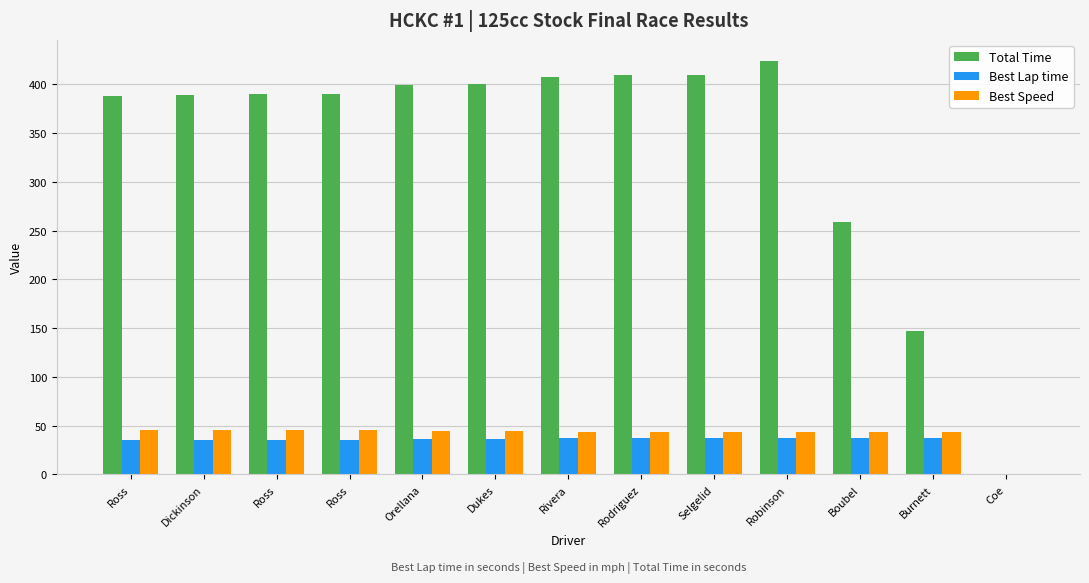

Does the chart contain stacked bars?

No